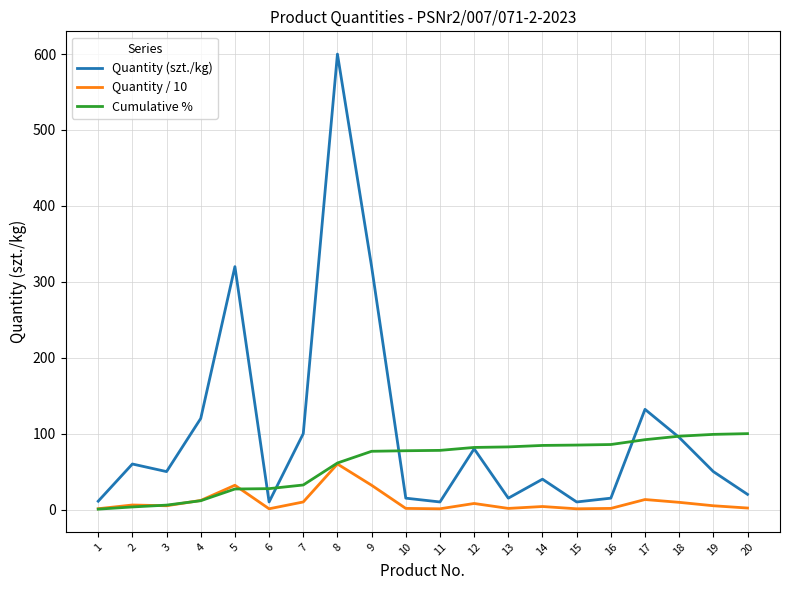

Rank the series by their maximum value, from highest to lowest.

Quantity (szt./kg), Cumulative %, Quantity / 10